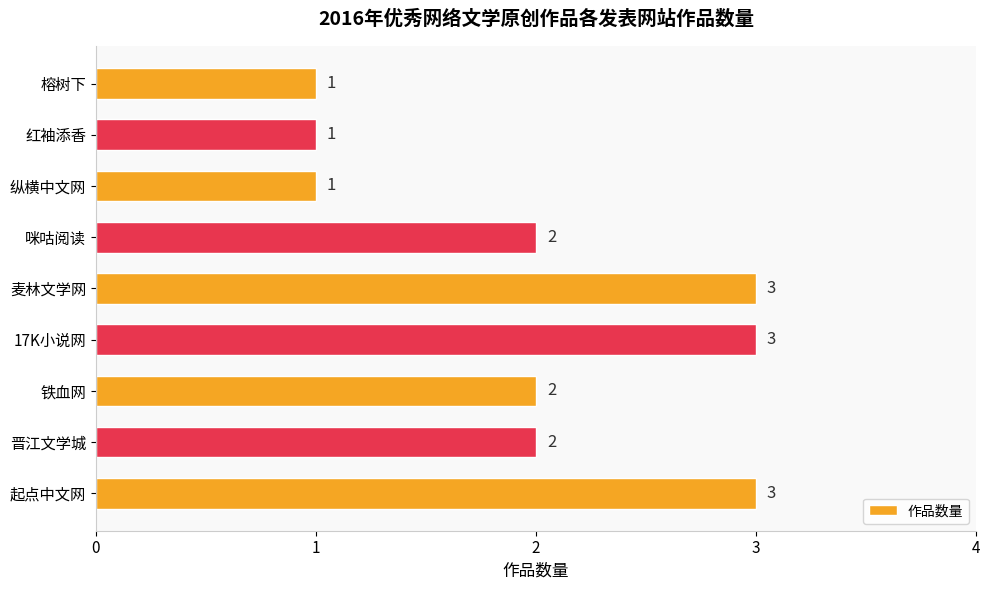

The chart shows a value of 3 at 麦林文学网. True or false?

True